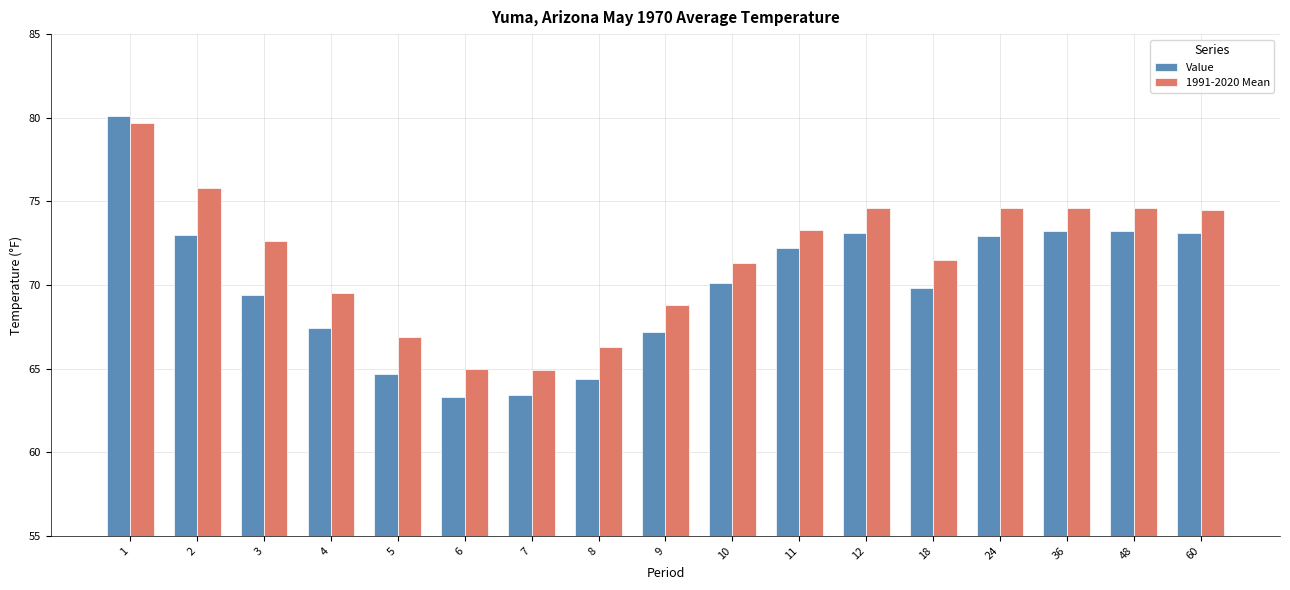

At 24, list the series in order from smallest to largest.

Value, 1991-2020 Mean